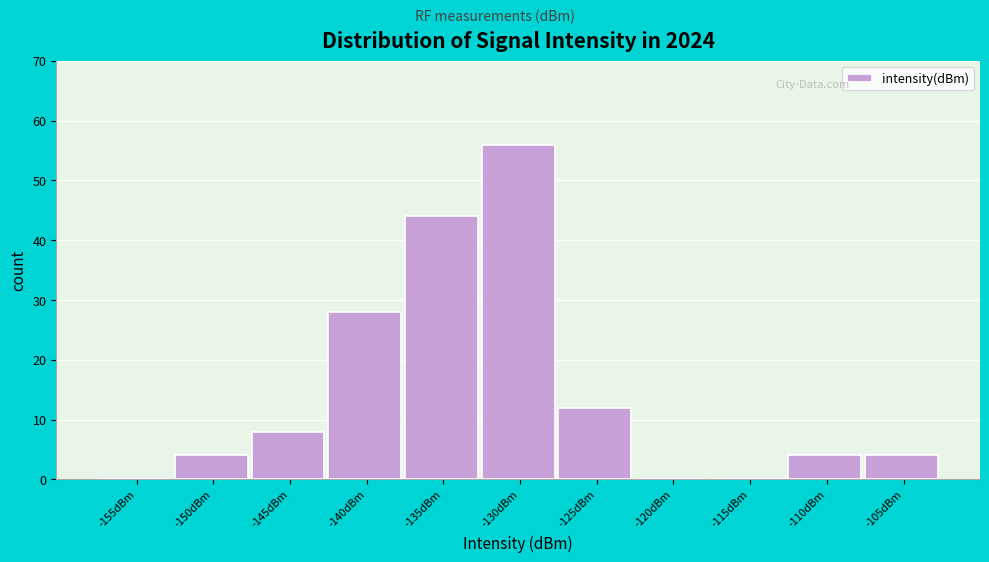

Reading left to right, what are all the values shown in this chart?

-155dBm=0	-150dBm=4	-145dBm=8	-140dBm=28	-135dBm=44	-130dBm=56	-125dBm=12	-120dBm=0	-115dBm=0	-110dBm=4	-105dBm=4